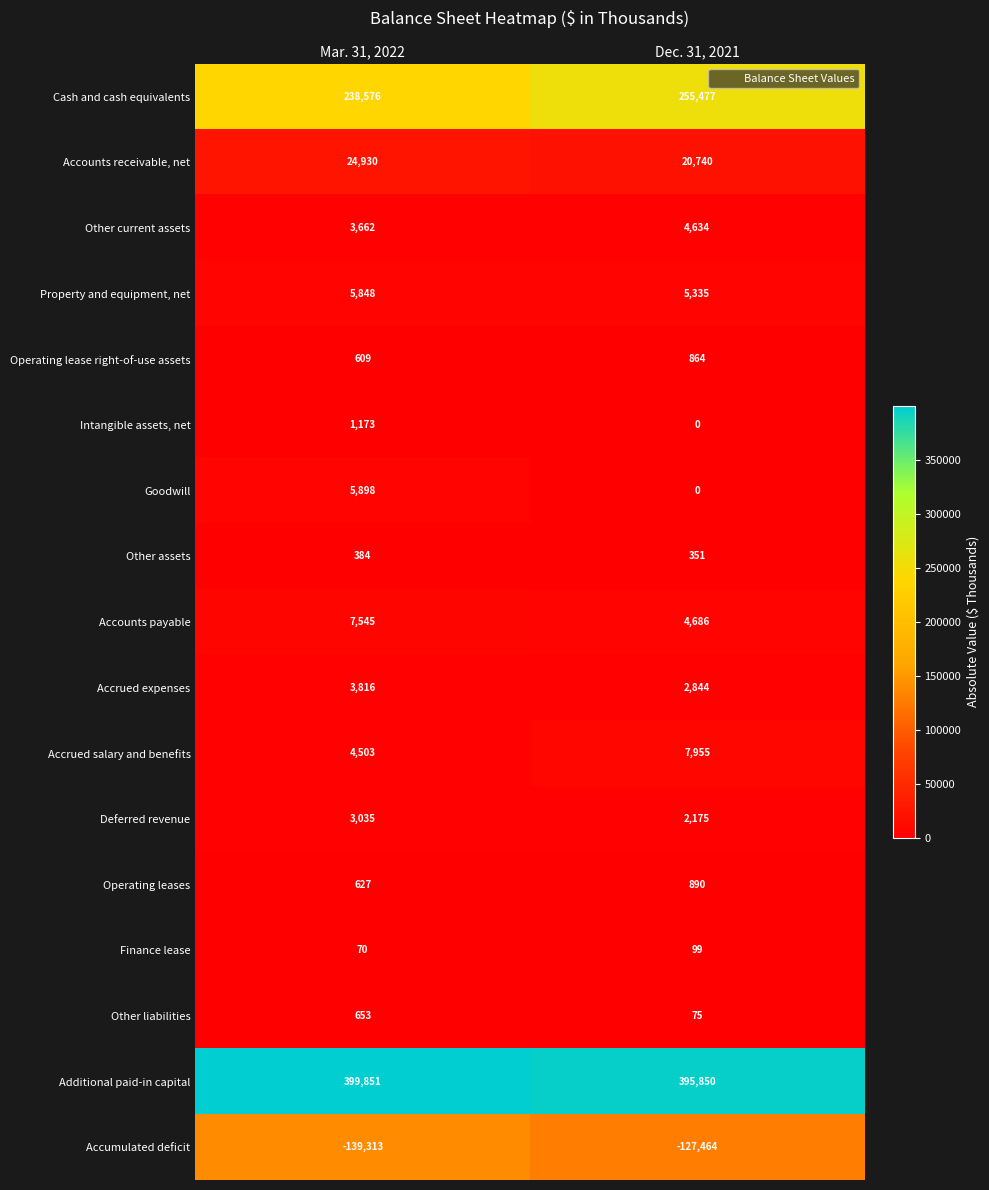

What is the sum of the Additional paid-in capital values at Dec. 31, 2021 and Mar. 31, 2022?

795701